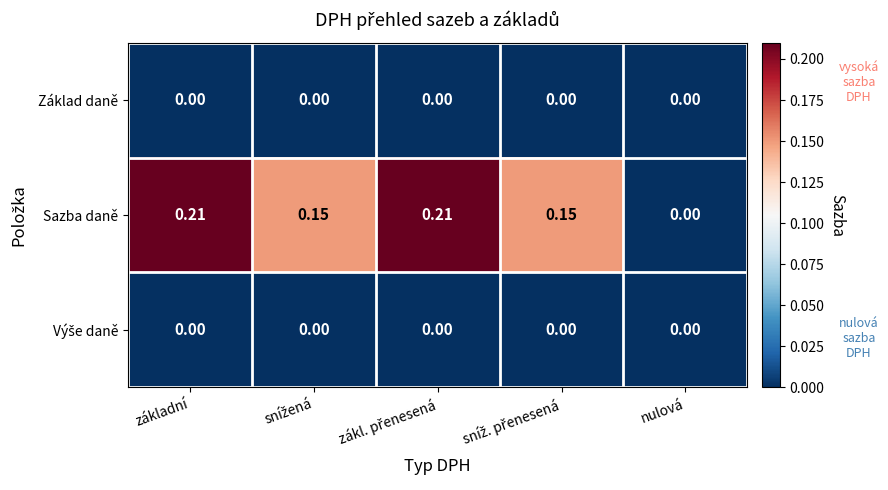

Which series has the widest spread of values?

Sazba daně